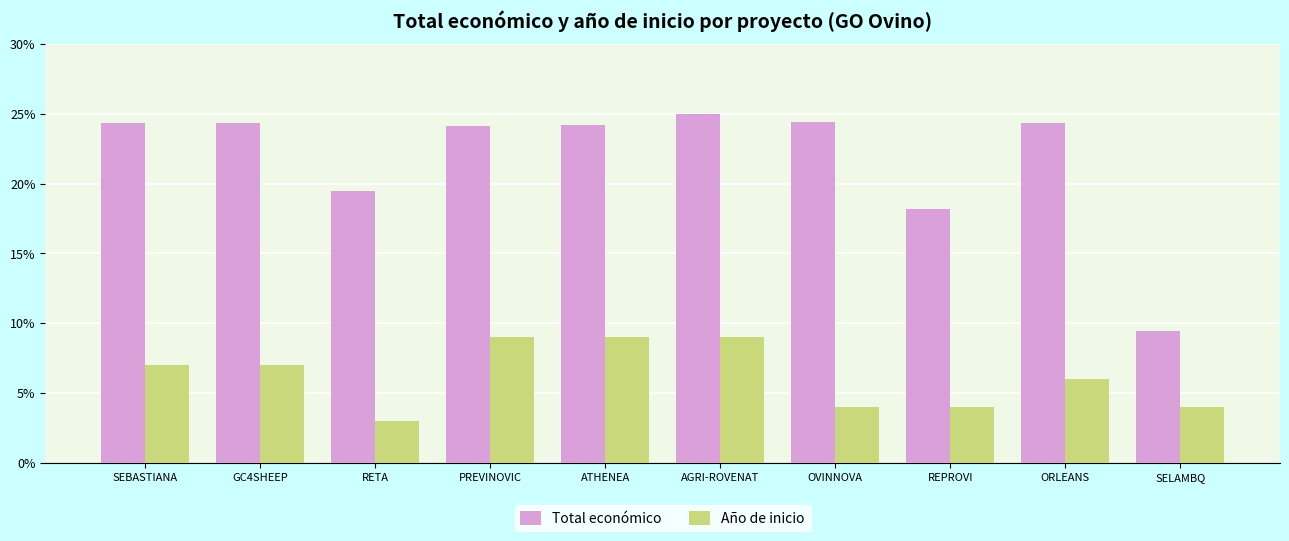

What is the spread (max minus min) of values at AGRI-ROVENAT?

16.0